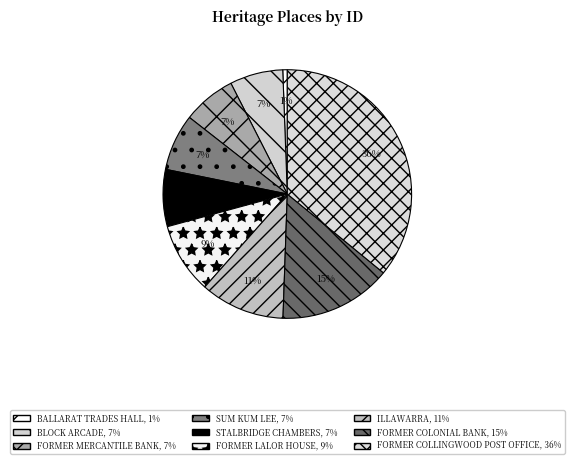

Count the number of slices in the pie.

9